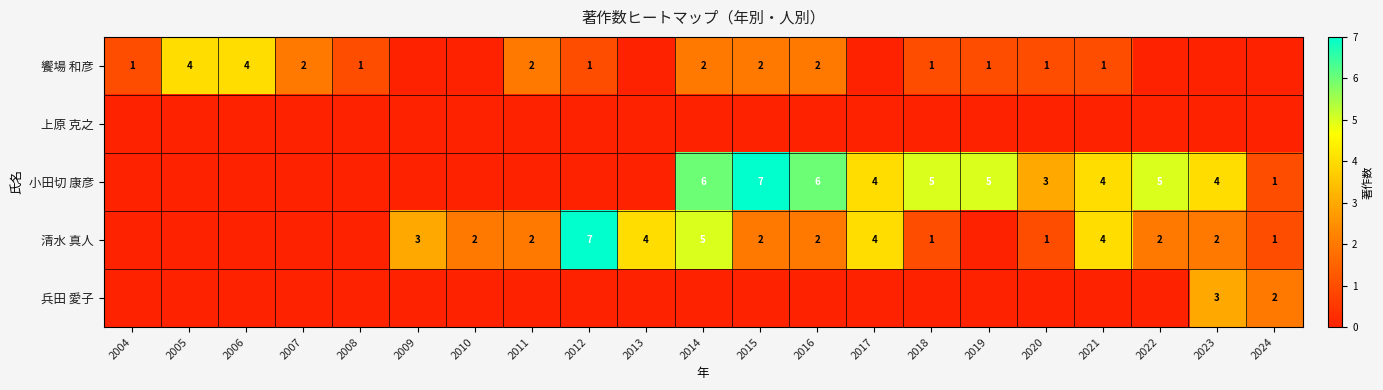

At how many categories does at least one series exceed 0?

21